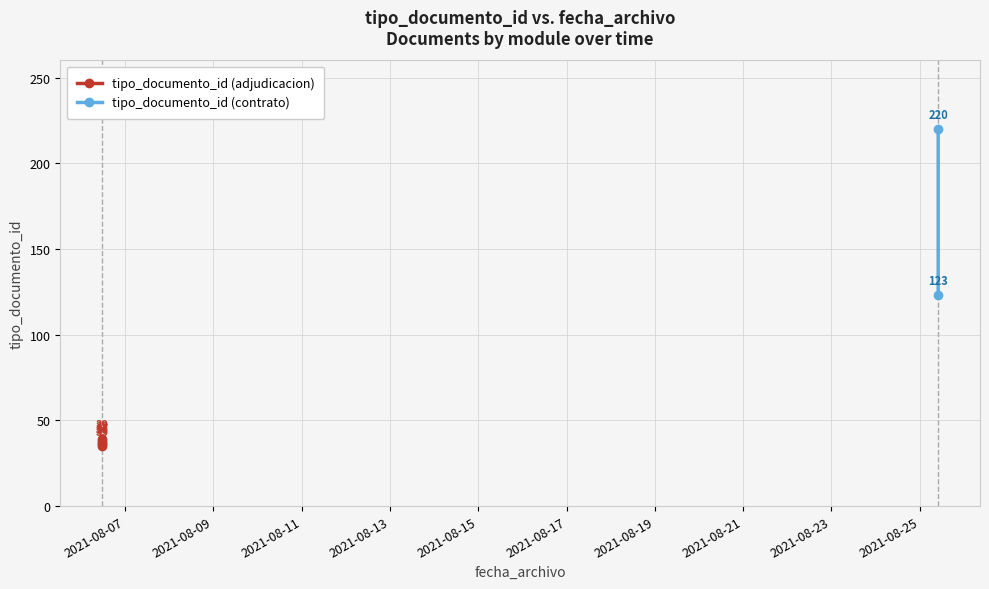

In tipo_documento_id (adjudicacion), how many points are lower than both neighbors (excluding endpoints)?

1